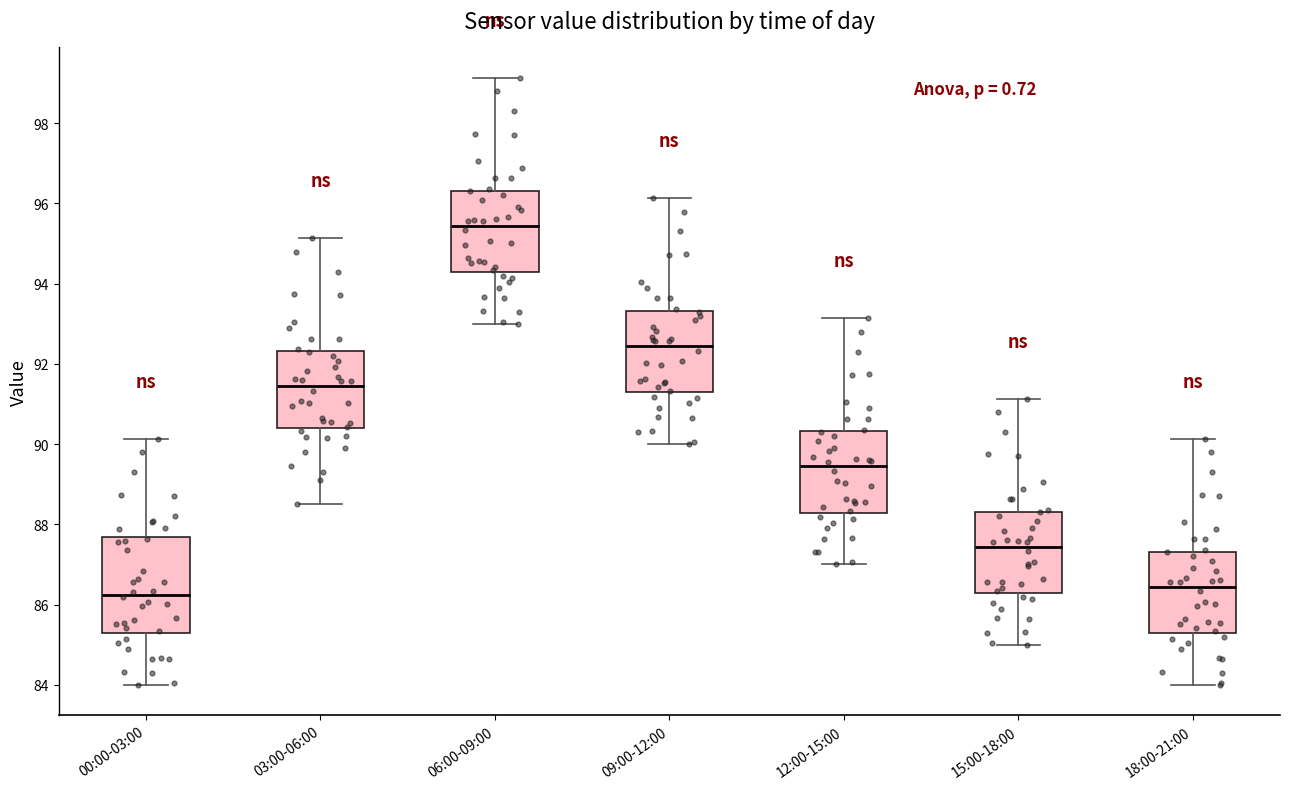

Reading left to right, read every box against the y-axis: the position of its median line, the range the box covers, and the ends of its whiskers. The values are not printed on the chart, so give them approximately, as read against the axis.

00:00-03:00: median 86.2, box 85.2 to 87.6, whiskers 84.0 to 90.2
03:00-06:00: median 91.4, box 90.4 to 92.4, whiskers 88.6 to 95.2
06:00-09:00: median 95.4, box 94.2 to 96.4, whiskers 93.0 to 99.2
09:00-12:00: median 92.4, box 91.2 to 93.4, whiskers 90.0 to 96.2
12:00-15:00: median 89.4, box 88.2 to 90.4, whiskers 87.0 to 93.2
15:00-18:00: median 87.4, box 86.2 to 88.4, whiskers 85.0 to 91.2
18:00-21:00: median 86.4, box 85.2 to 87.4, whiskers 84.0 to 90.2